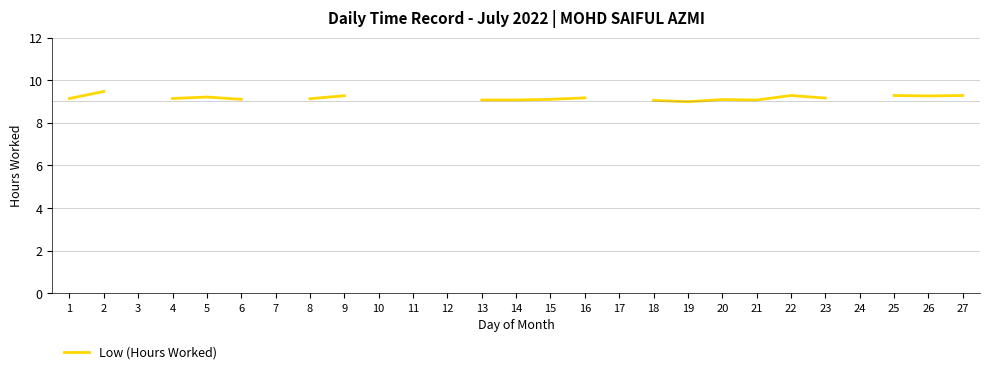

What is the sum of the values at 27 and 22?

18.6